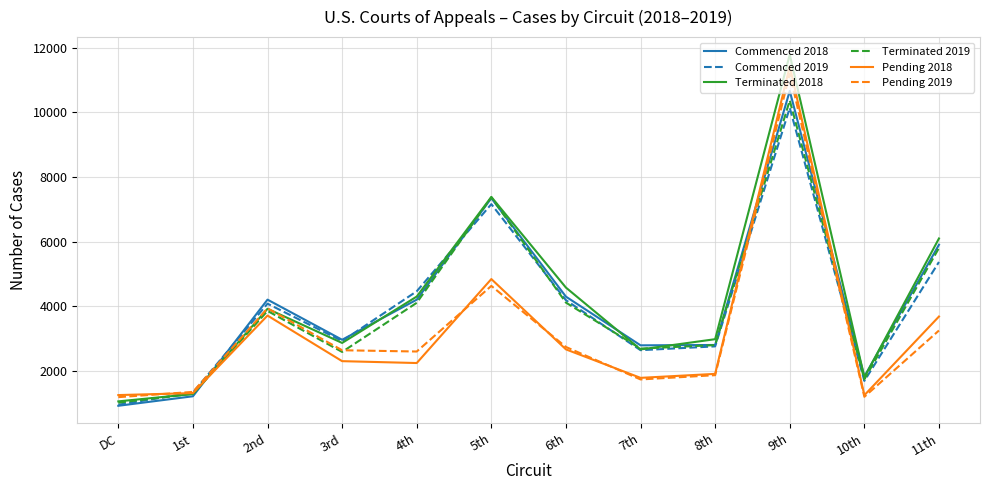

At which category does the chart reach its peak across all series?

9th